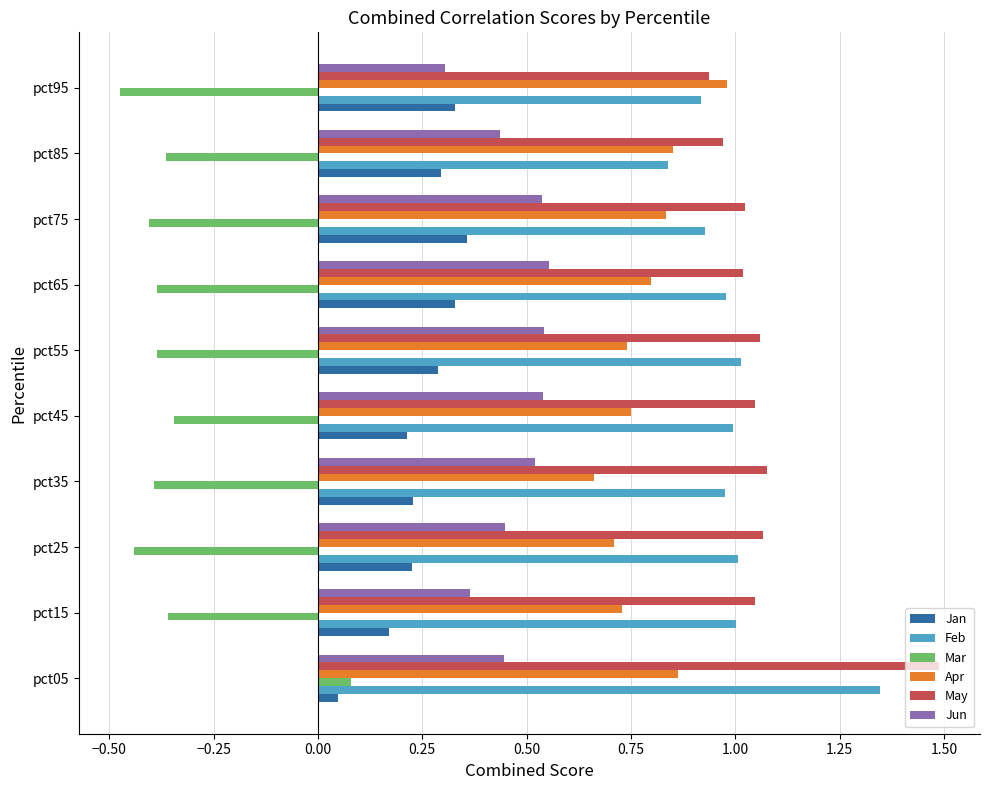

Is it true that Apr equals 1.6 at pct95?

False